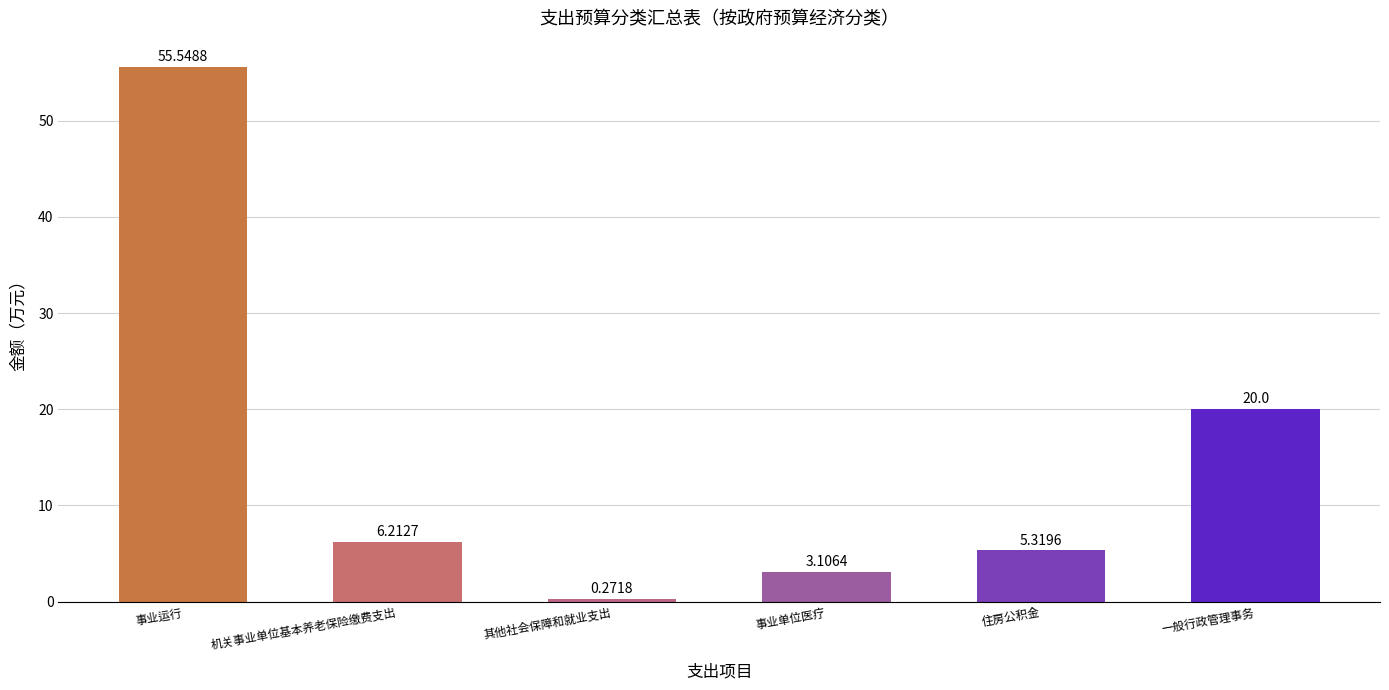

The chart shows a value of 3.0 at 住房公积金. True or false?

False